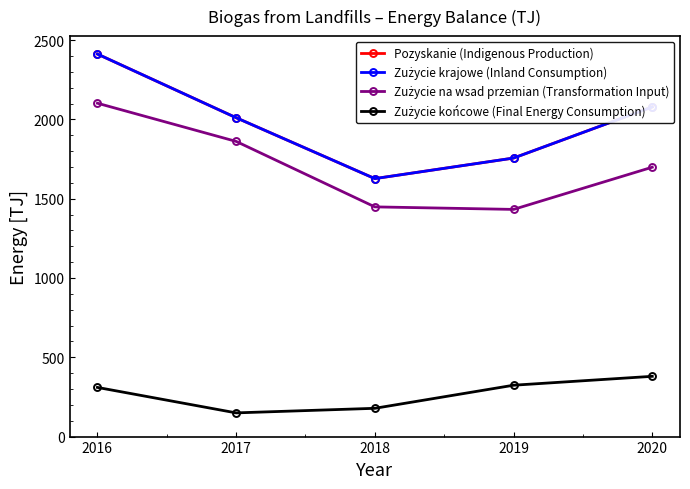

Rank the categories by Zużycie krajowe (Inland Consumption) value from lowest to highest.

2018, 2019, 2017, 2020, 2016